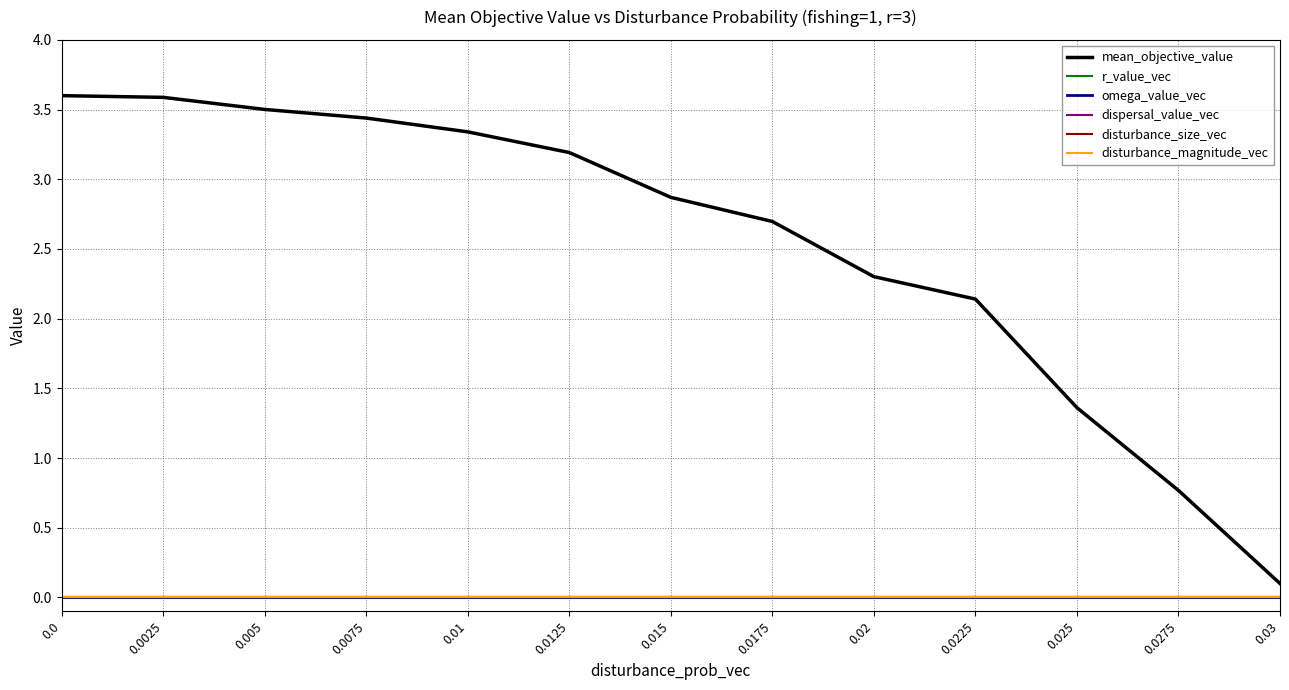

True or false: r_value_vec and dispersal_value_vec intersect in this chart.

False